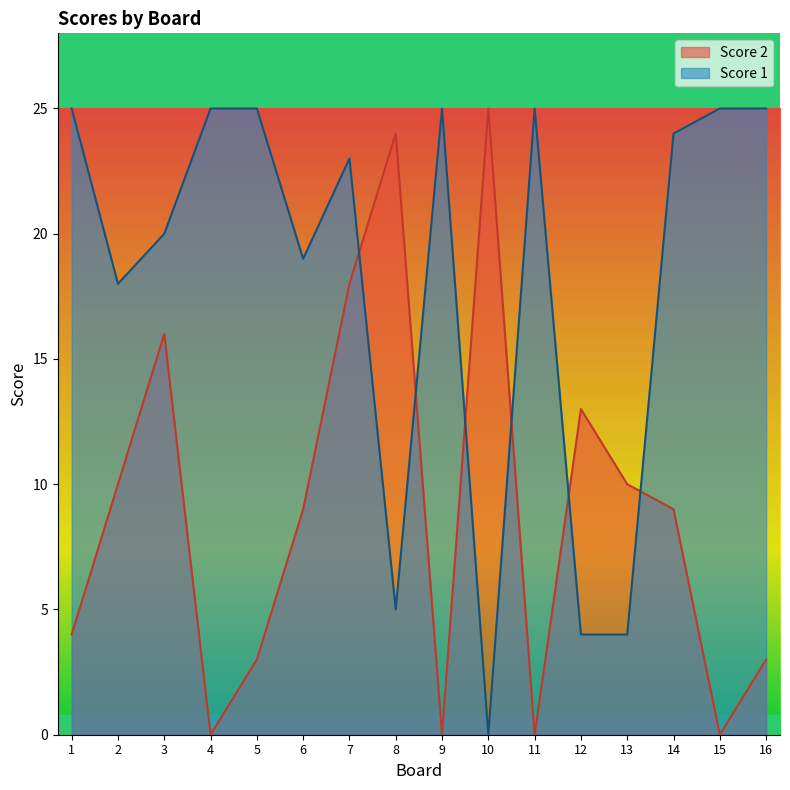

Reading right to left, extract all data points from this chart.

Score 2: 3	0	9	10	13	0	25	0	24	18	9	3	0	16	10	4
Score 1: 25	25	24	4	4	25	0	25	5	23	19	25	25	20	18	25